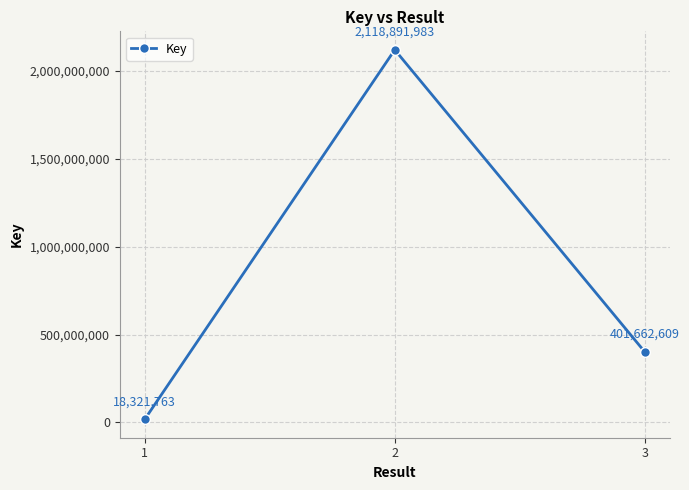

What is the sum of all values?

2538876355